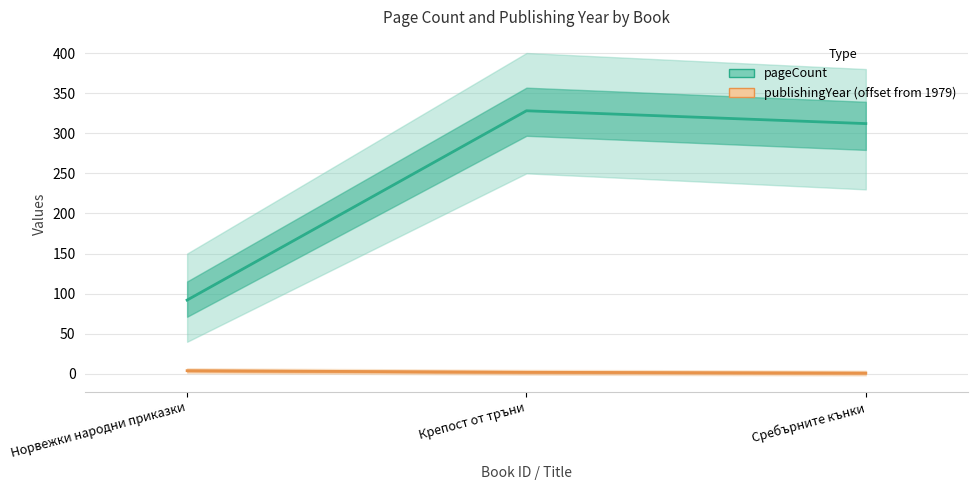

What is the difference between the second highest and minimum values in the publishingYear (offset) series?

1